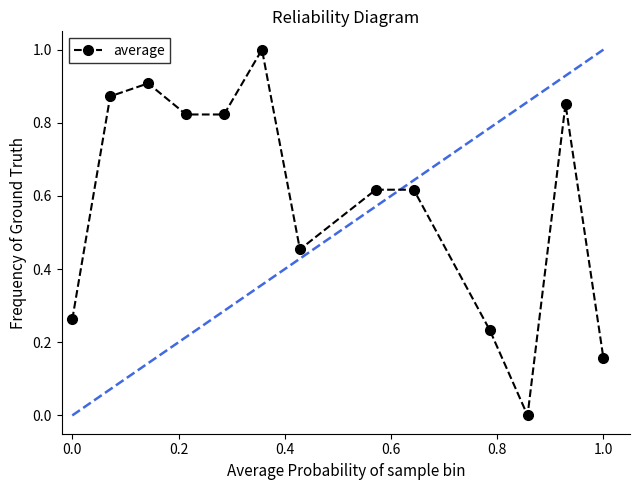

What is the greatest value displayed?

1.0